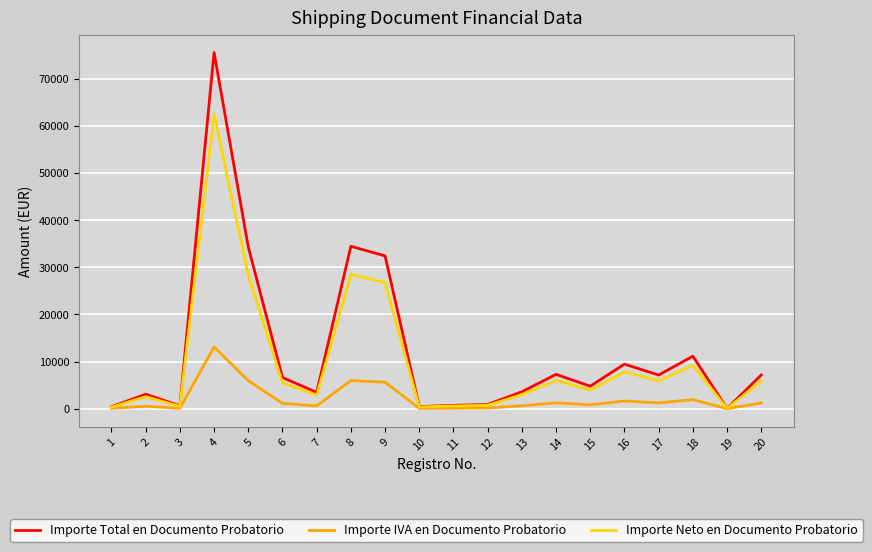

What is the difference between the maximum and second lowest values in the Importe IVA en Documento Probatorio series?

13038.2